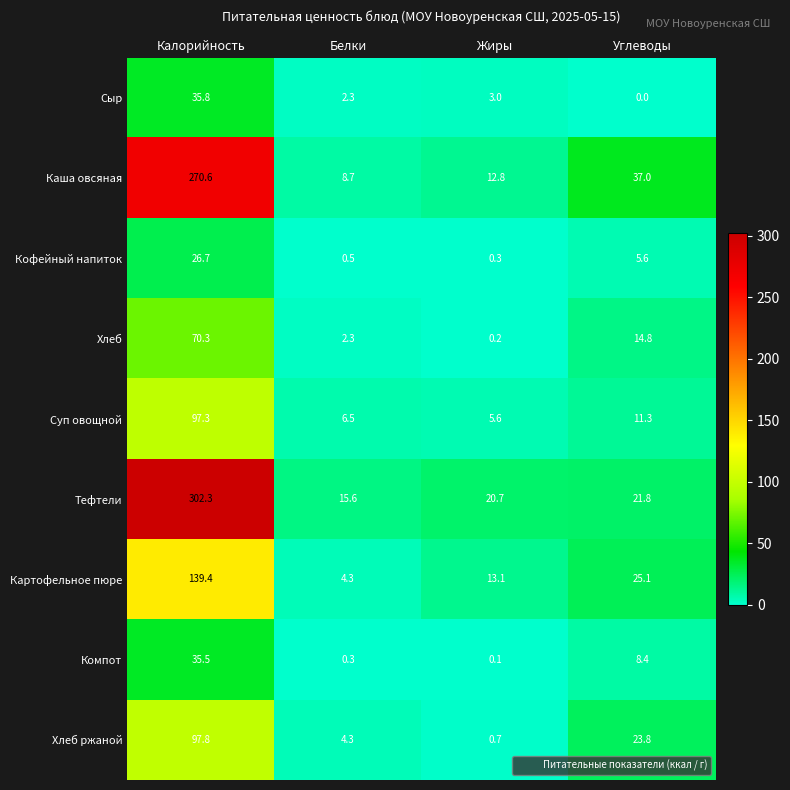

At how many categories does at least one series exceed 14?

4